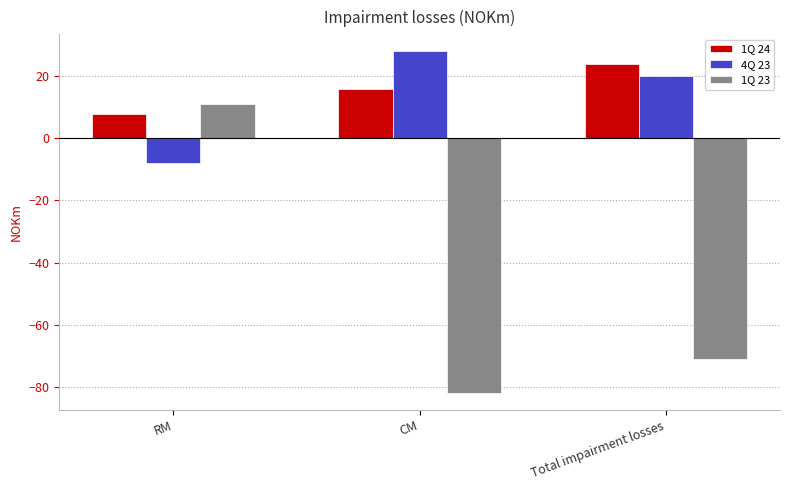

Where does the 1Q 23 series first go above -71?

RM